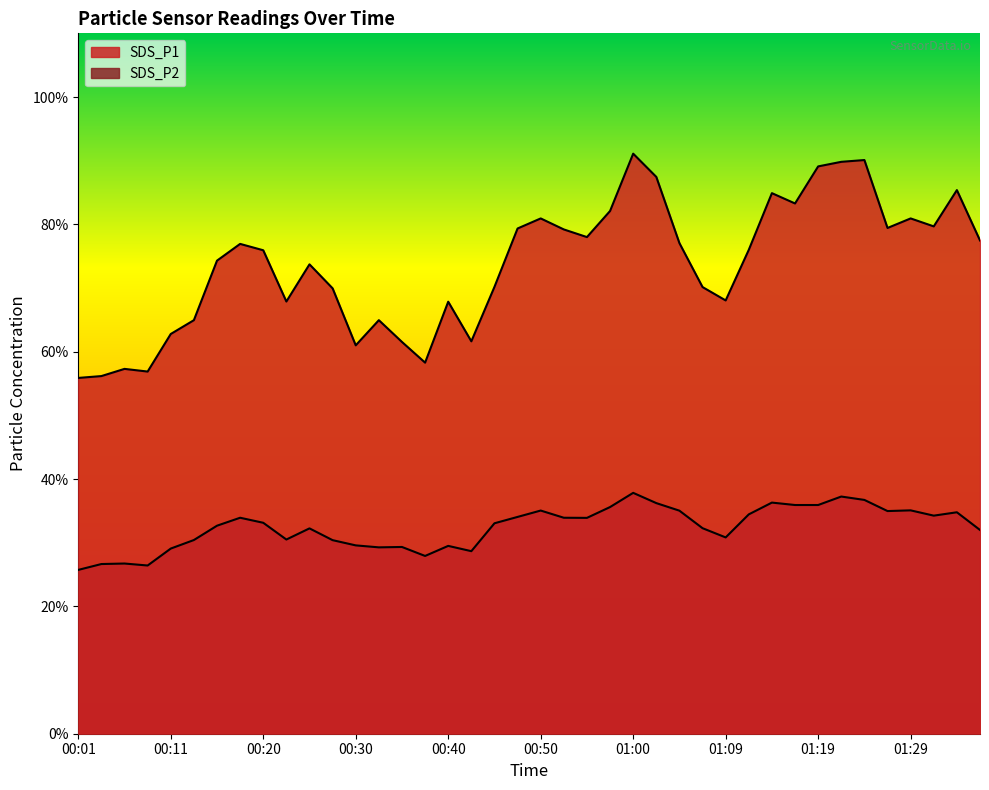

What is the lowest value of the SDS_P2 series?

25.7